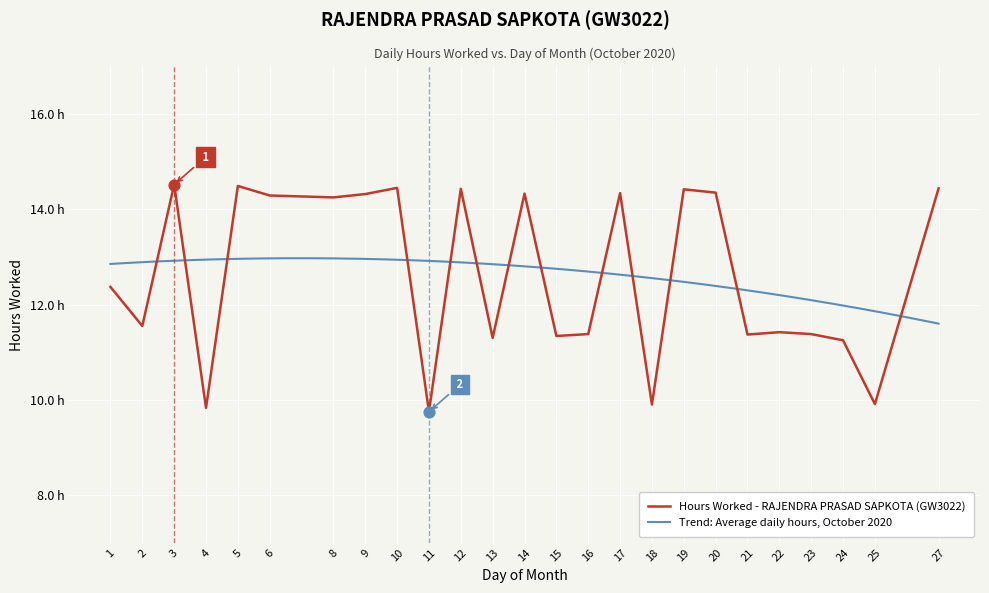

What is the change in value from 3 to 9?

-0.2